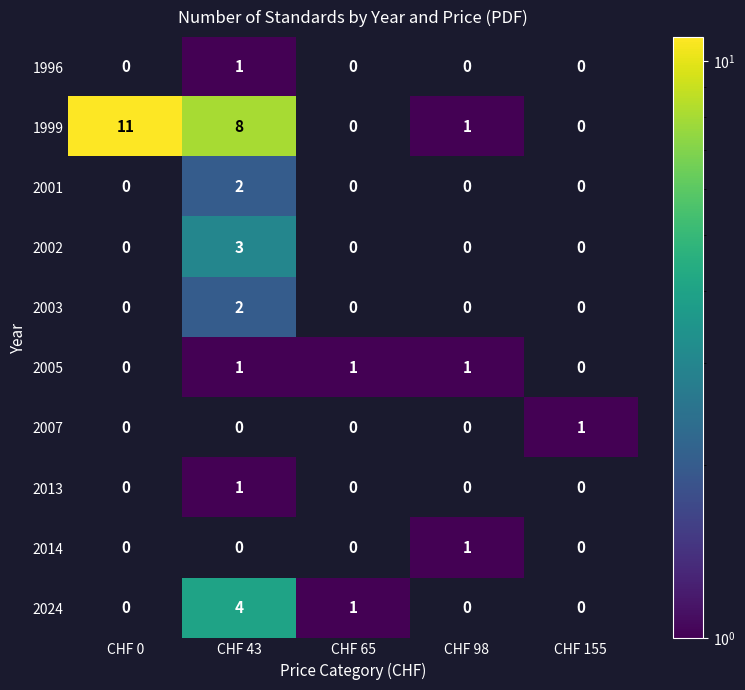

True or false: 2024 has a value of 4 at CHF 43.

True